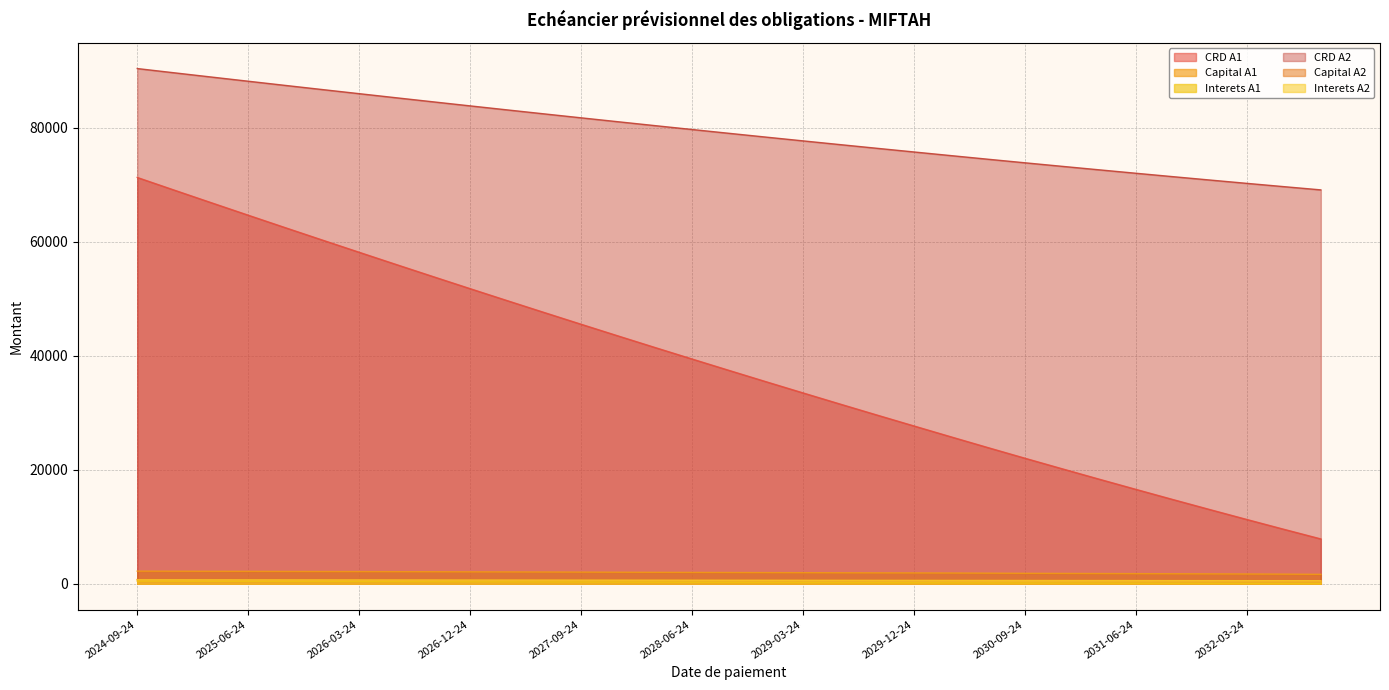

Which has a higher value, 2032-03-24 or 2031-09-24?

2031-09-24